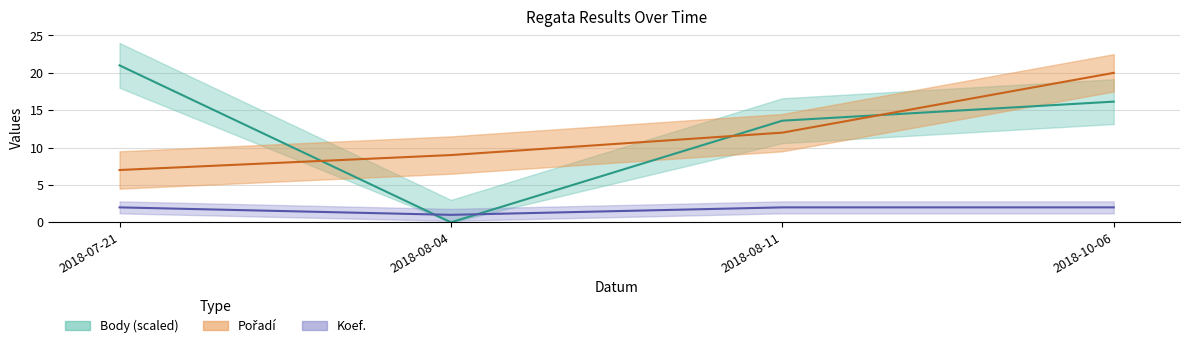

At which category does the chart reach its minimum across all series?

2018-08-04